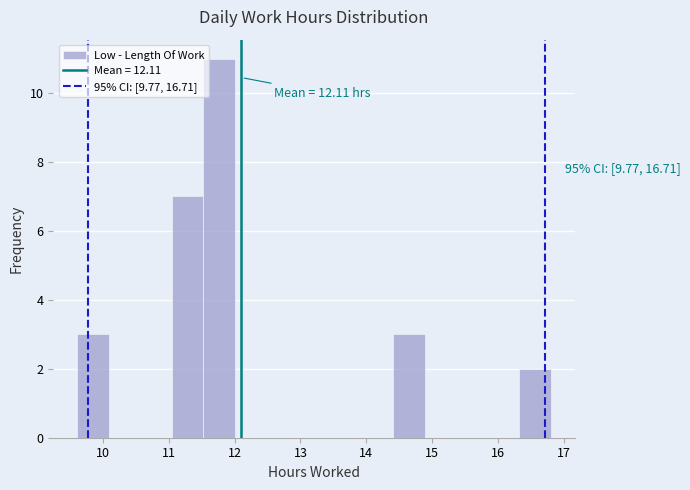

Which range on the x-axis has the tallest bar?

11.5 to 12.0